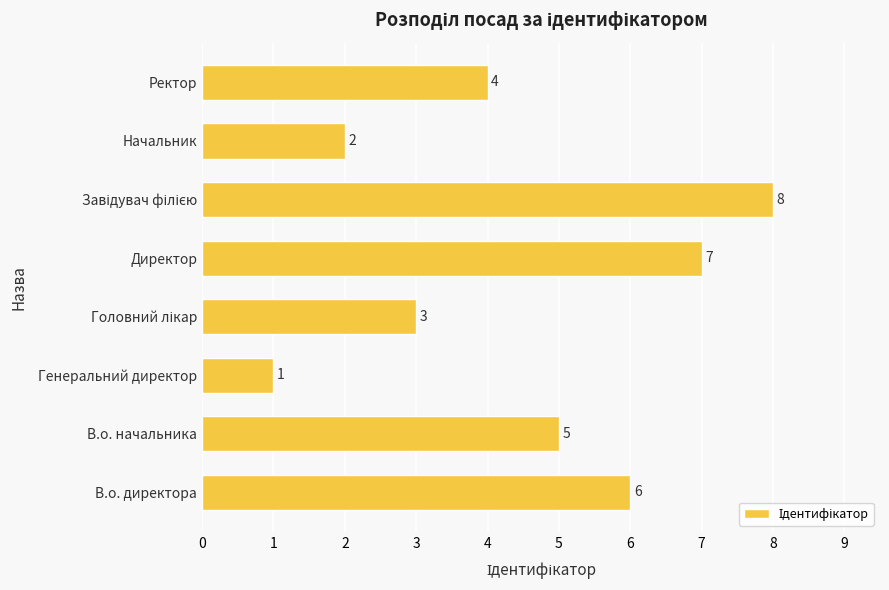

What is the smallest value displayed?

1